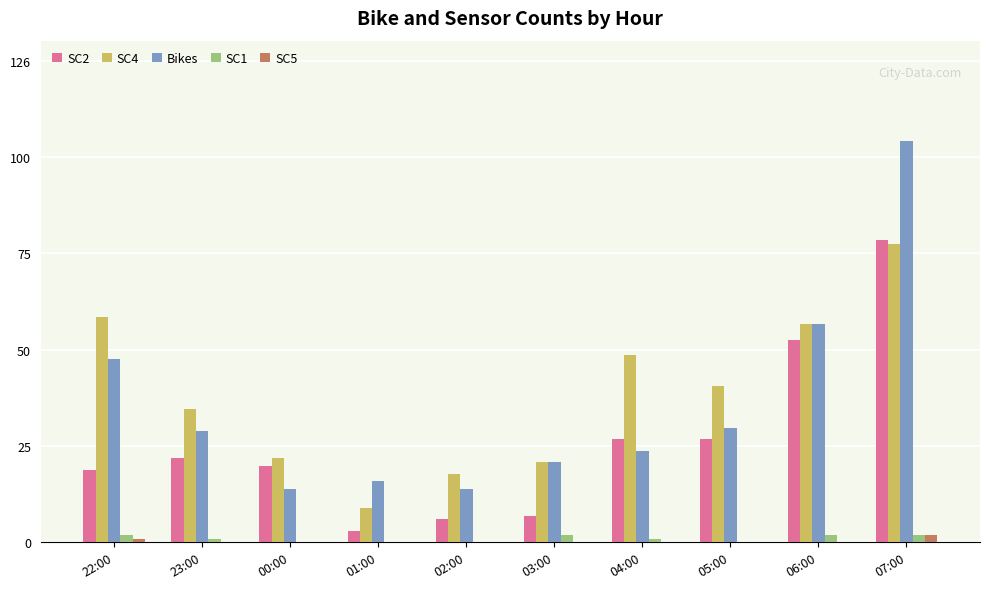

Reading left to right, extract all data points from this chart.

SC2: 22:00=19	23:00=22	00:00=20	01:00=3	02:00=6	03:00=7	04:00=27	05:00=27	06:00=53	07:00=79
SC4: 22:00=59	23:00=35	00:00=22	01:00=9	02:00=18	03:00=21	04:00=49	05:00=41	06:00=57	07:00=78
Bikes: 22:00=48	23:00=29	00:00=14	01:00=16	02:00=14	03:00=21	04:00=24	05:00=30	06:00=57	07:00=105
SC1: 22:00=2	23:00=1	00:00=0	01:00=0	02:00=0	03:00=2	04:00=1	05:00=0	06:00=2	07:00=2
SC5: 22:00=1	23:00=0	00:00=0	01:00=0	02:00=0	03:00=0	04:00=0	05:00=0	06:00=0	07:00=2